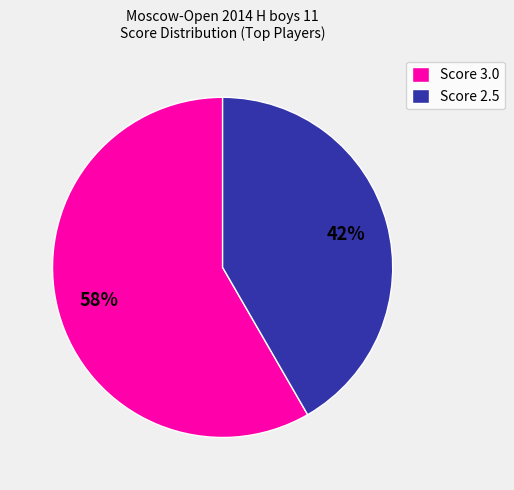

Which category has the biggest portion of the pie?

Score 3.0